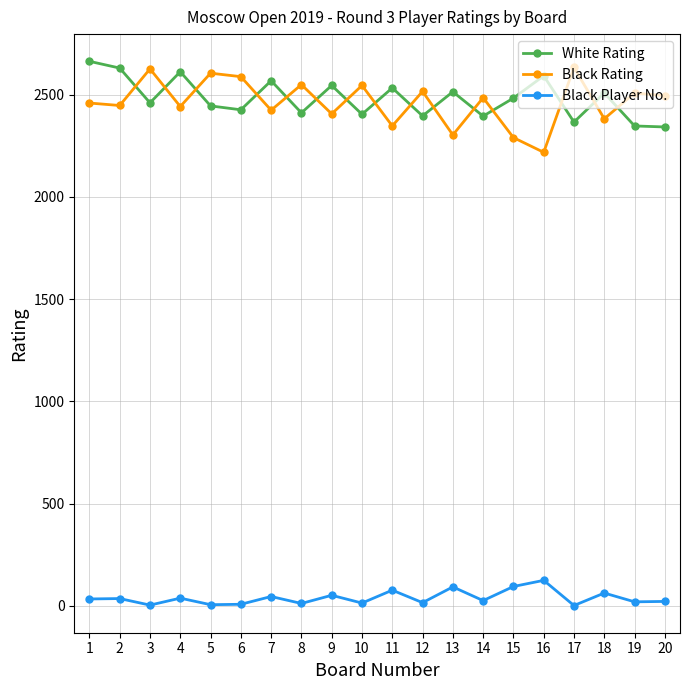

In White Rating, how many points are higher than both neighbors (excluding endpoints)?

7